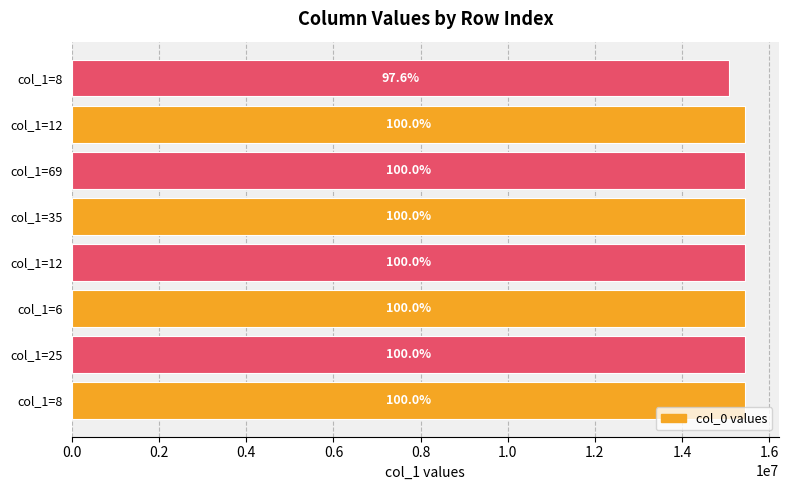

How many bars are there in total?

8